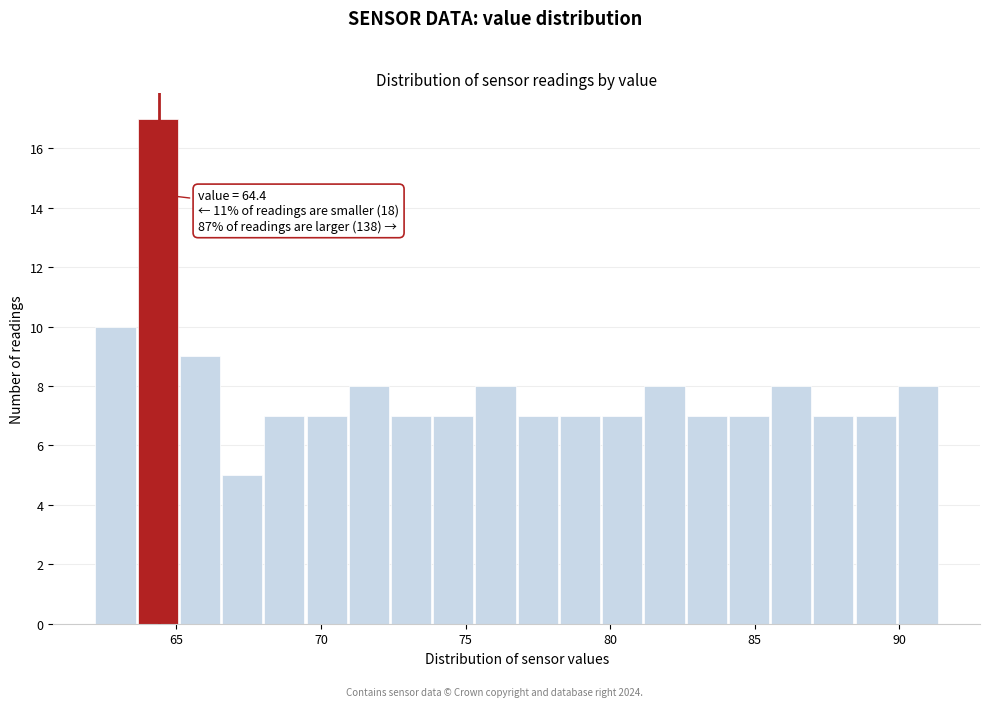

Read against the x-axis, roughly where is the centre of the tallest bar?

64.5